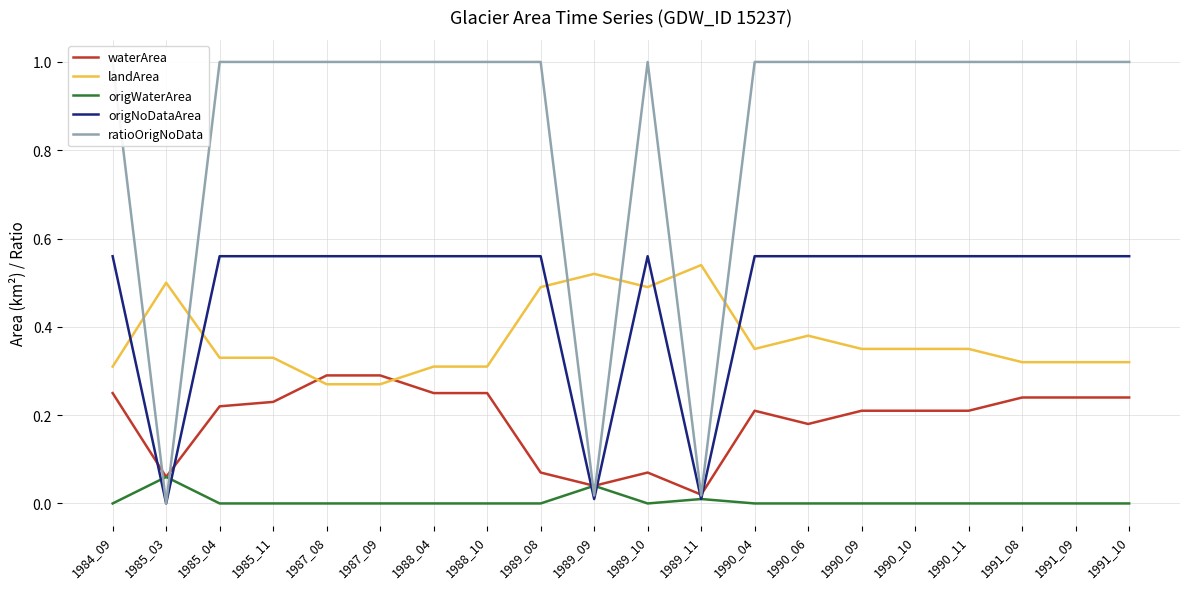

What is the total value across all series at 1988_04?

2.1